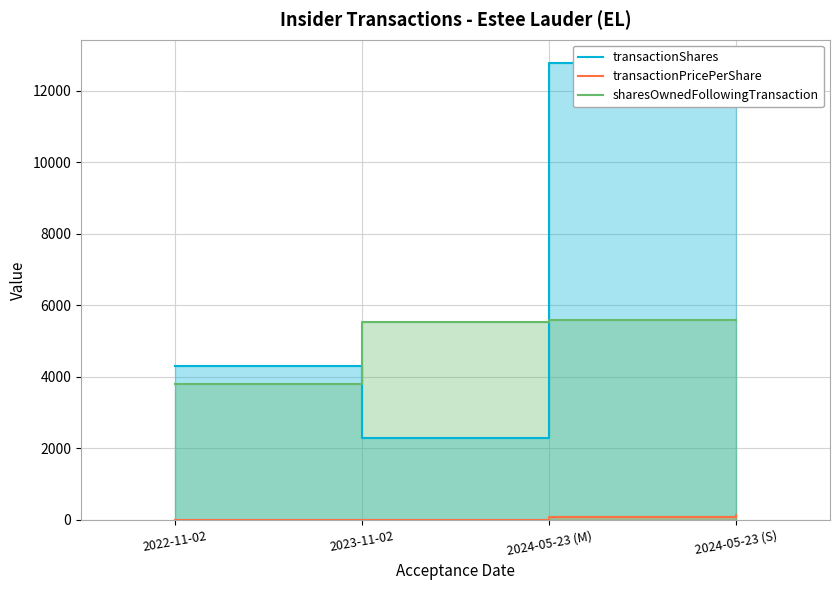

Which has a higher value, 2022-11-02 or 2024-05-23 (S)?

2024-05-23 (S)